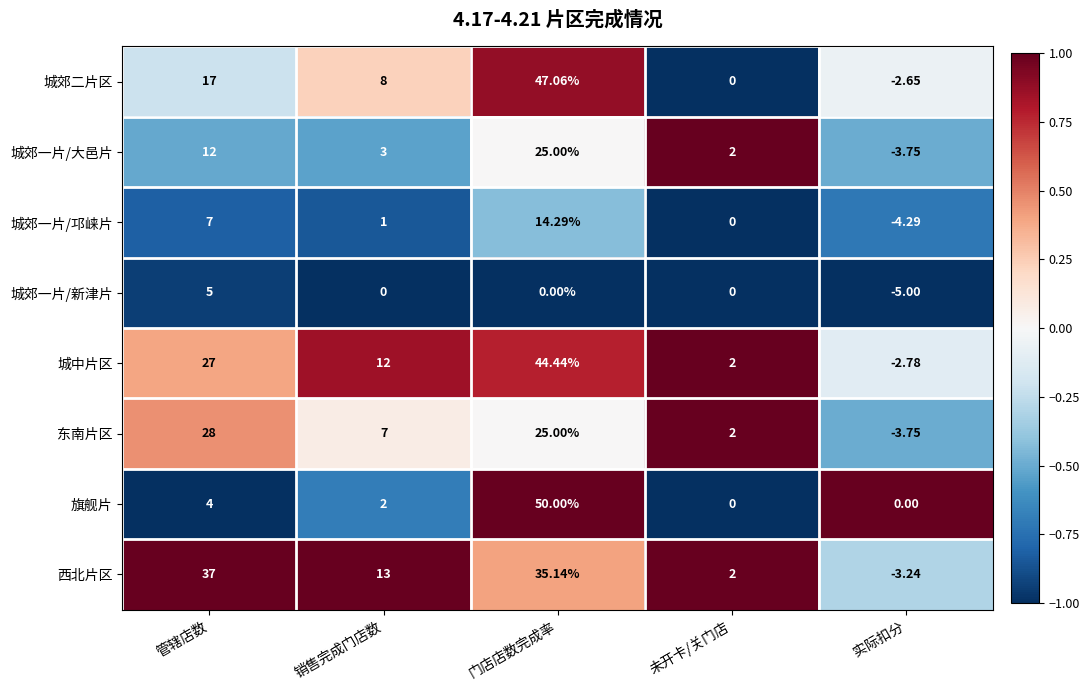

At which category does the chart reach its minimum across all series?

实际扣分